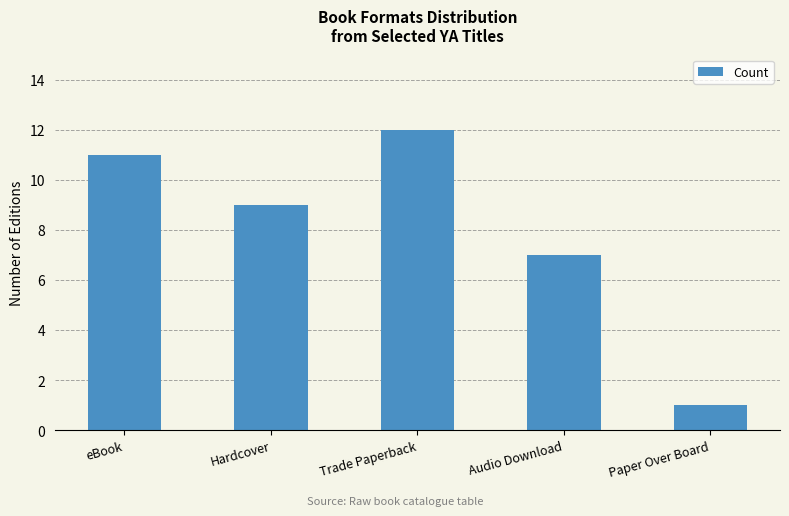

True or false: the data shows 9 at Hardcover.

True